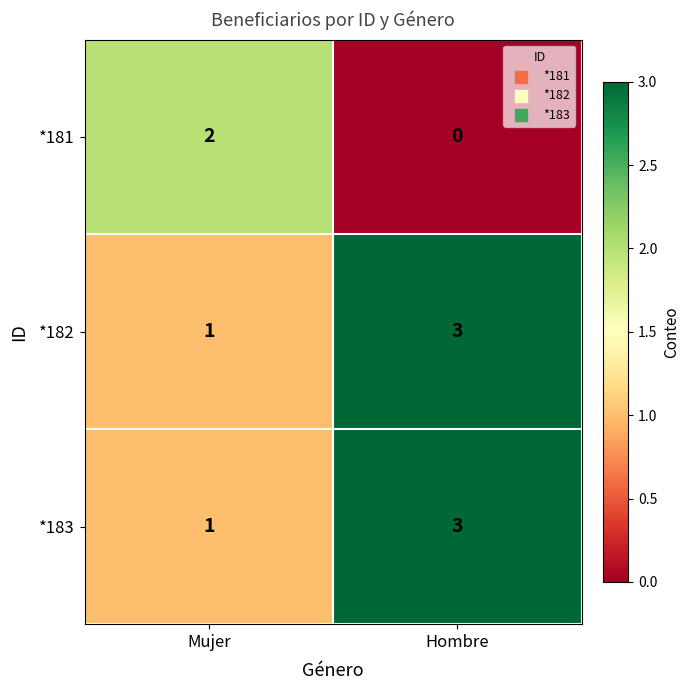

True or false: *183 has a value of 1 at Mujer.

True